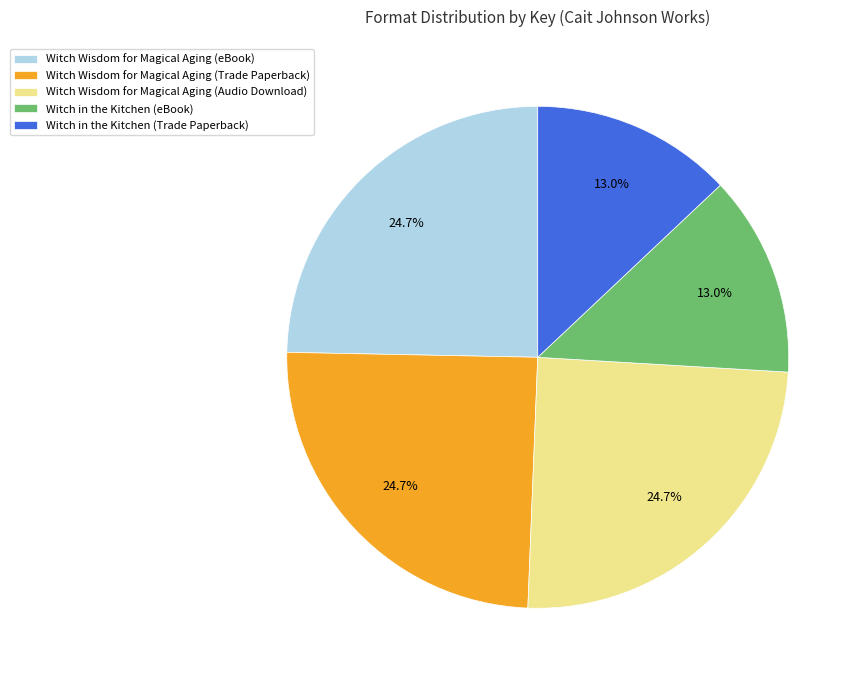

Does any single category account for the majority?

No